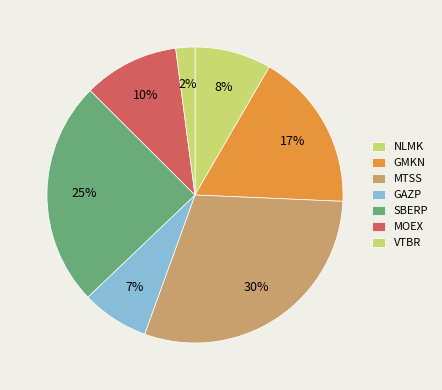

How many segments does this pie chart have?

7